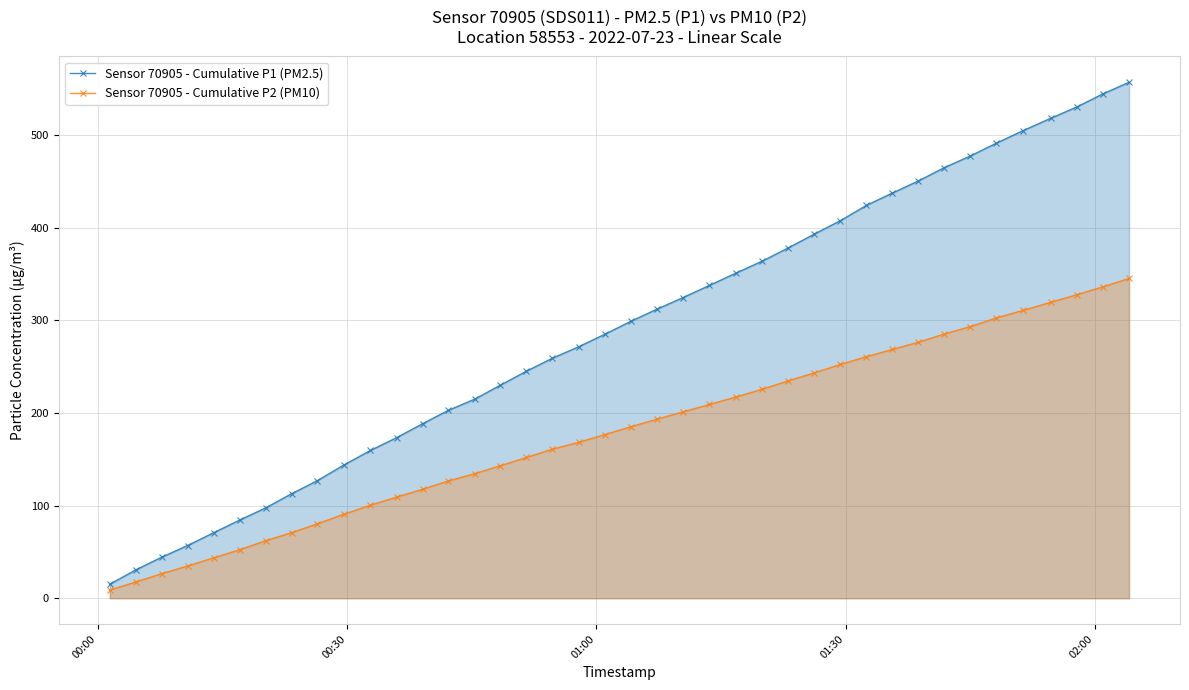

Rank the series by their average value, from lowest to highest.

Sensor 70905 - Cumulative P2 (PM10), Sensor 70905 - Cumulative P1 (PM2.5)